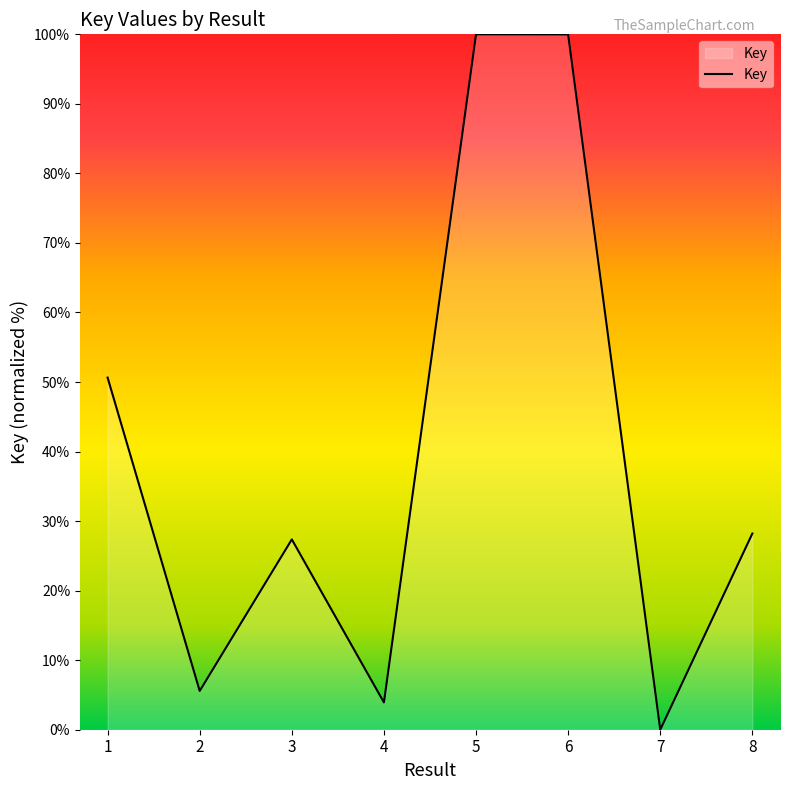

What is the maximum value shown in the chart?

100.0